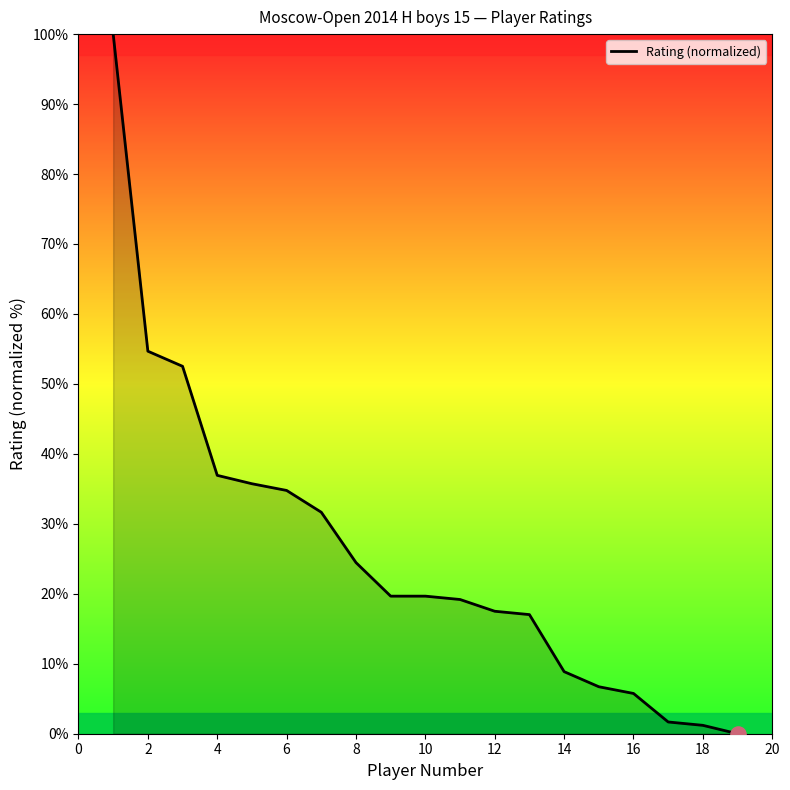

What is the greatest value displayed?

100.0